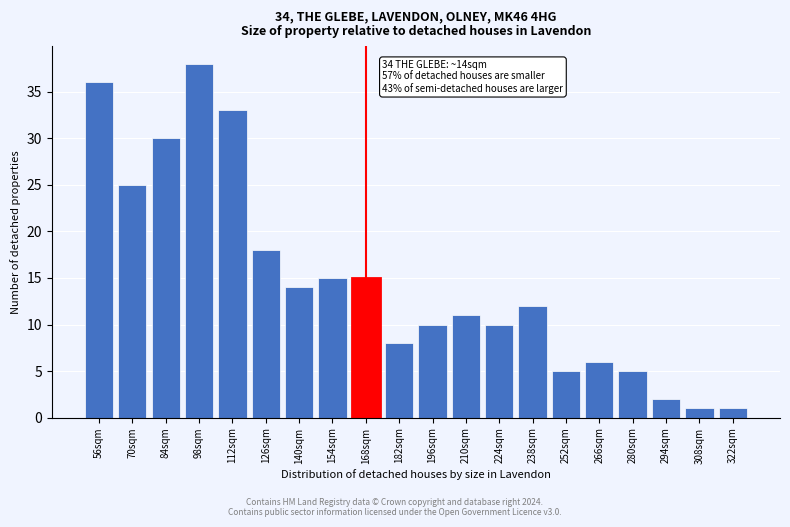

Reading right to left, what are all the values shown in this chart?

322sqm=1	308sqm=1	294sqm=2	280sqm=5	266sqm=6	252sqm=5	238sqm=12	224sqm=10	210sqm=11	196sqm=10	182sqm=8	168sqm=15	154sqm=15	140sqm=14	126sqm=18	112sqm=33	98sqm=38	84sqm=30	70sqm=25	56sqm=36